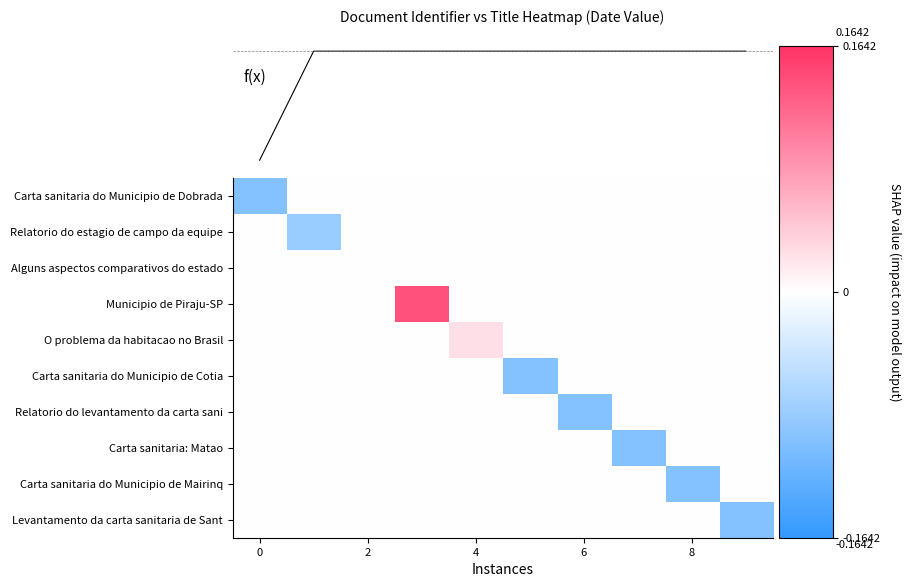

Which series has the largest total across all categories?

Municipio de Piraju-SP